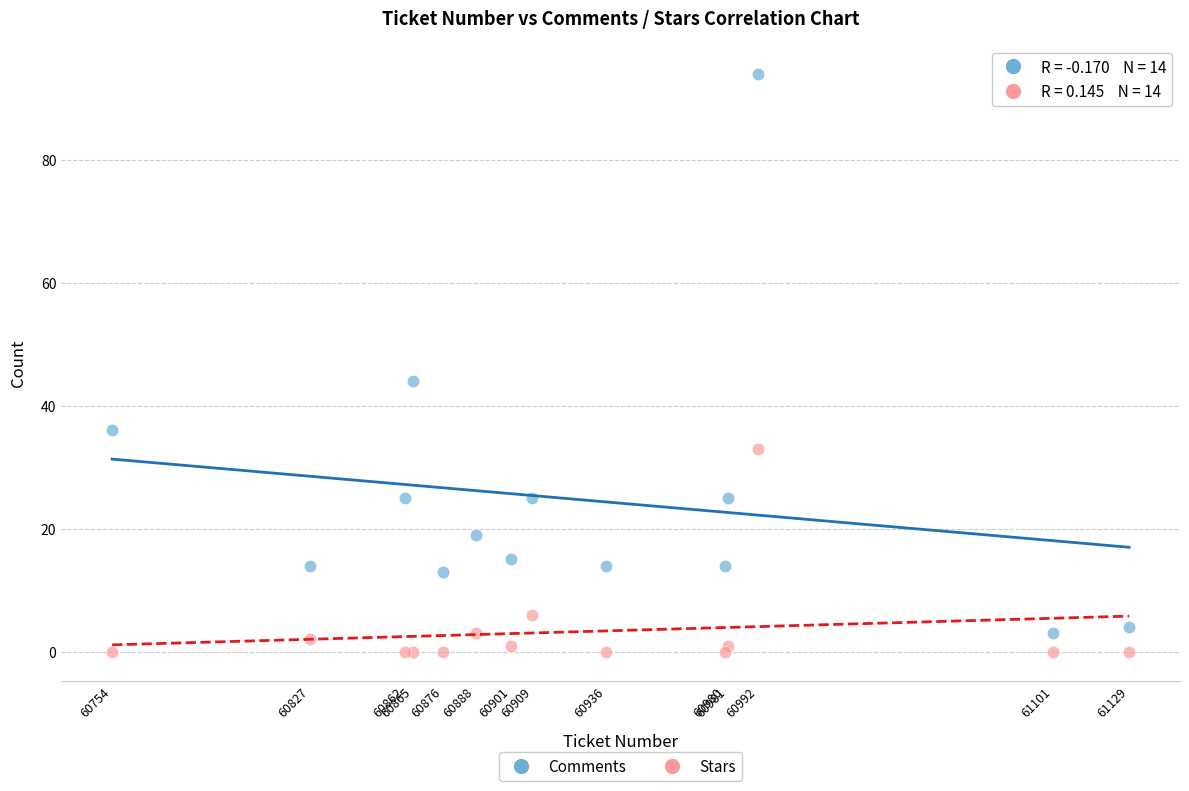

What are all the series names shown in the legend?

Comments, Stars